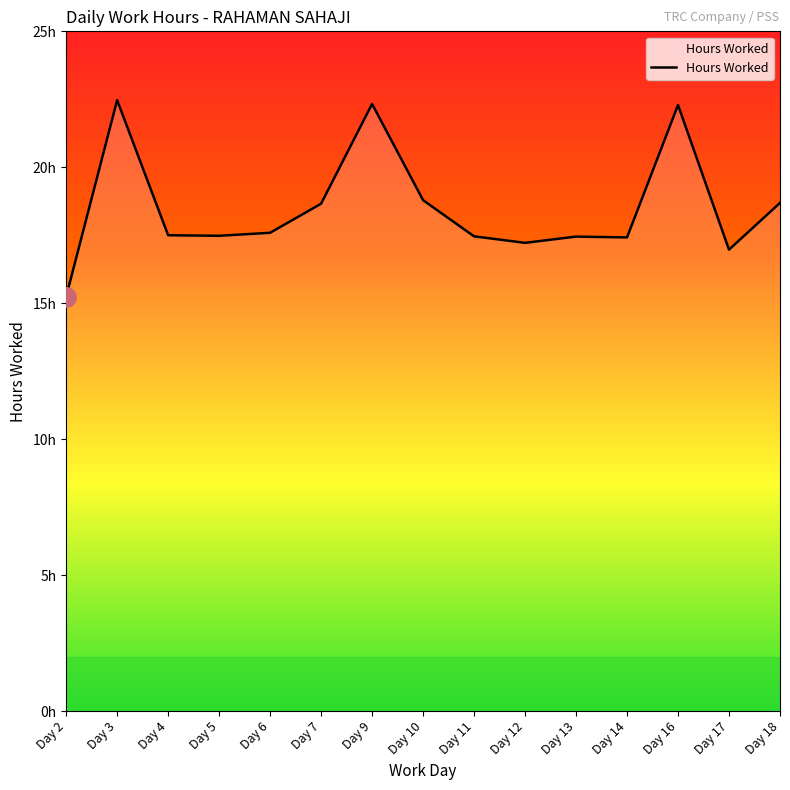

At which label does the data first exceed 17?

Day 3